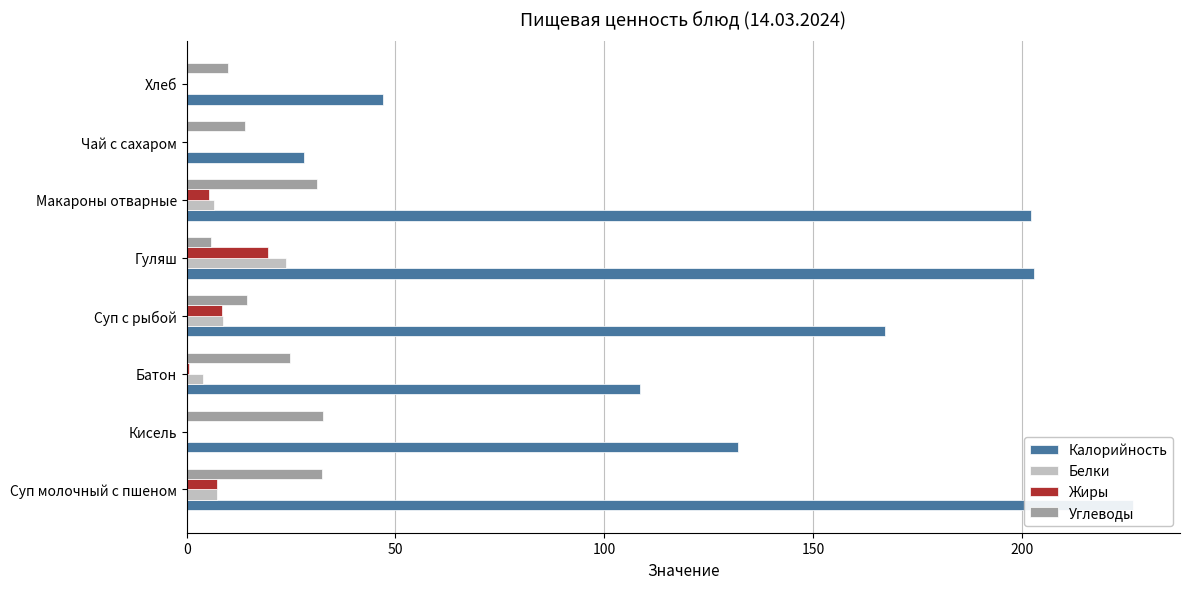

Which series changed the most between Суп с рыбой and Чай с сахаром?

Калорийность